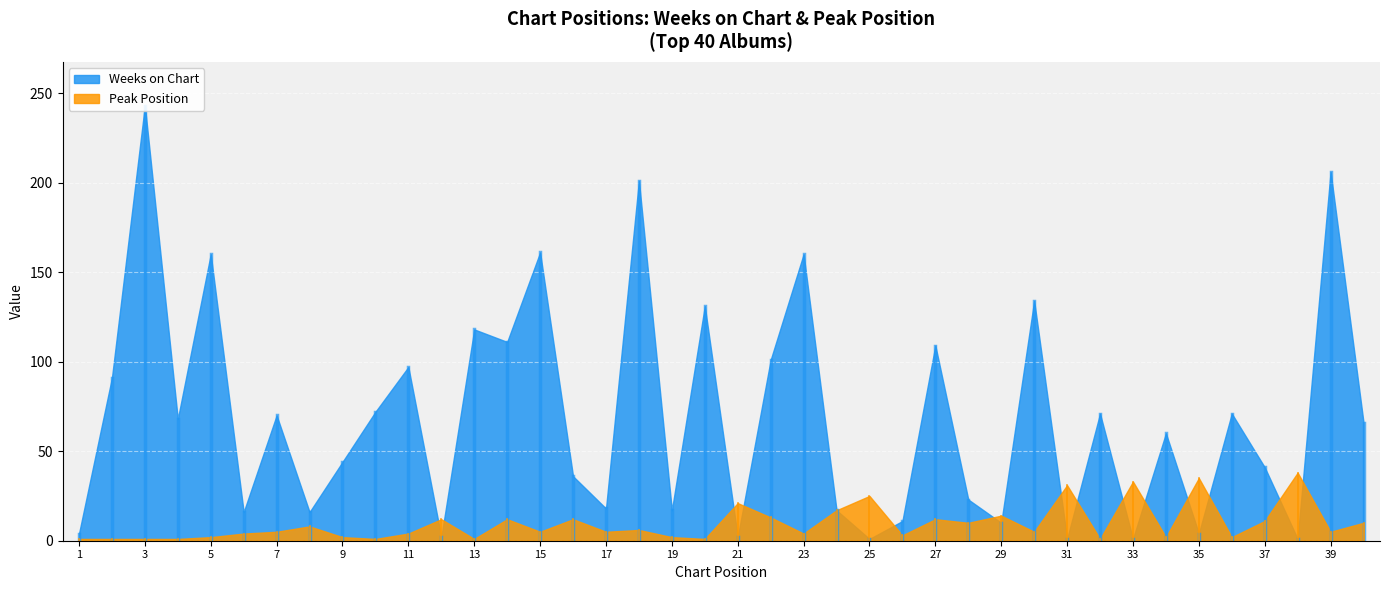

True or false: Weeks on Chart has a value of 90 at 30.

False